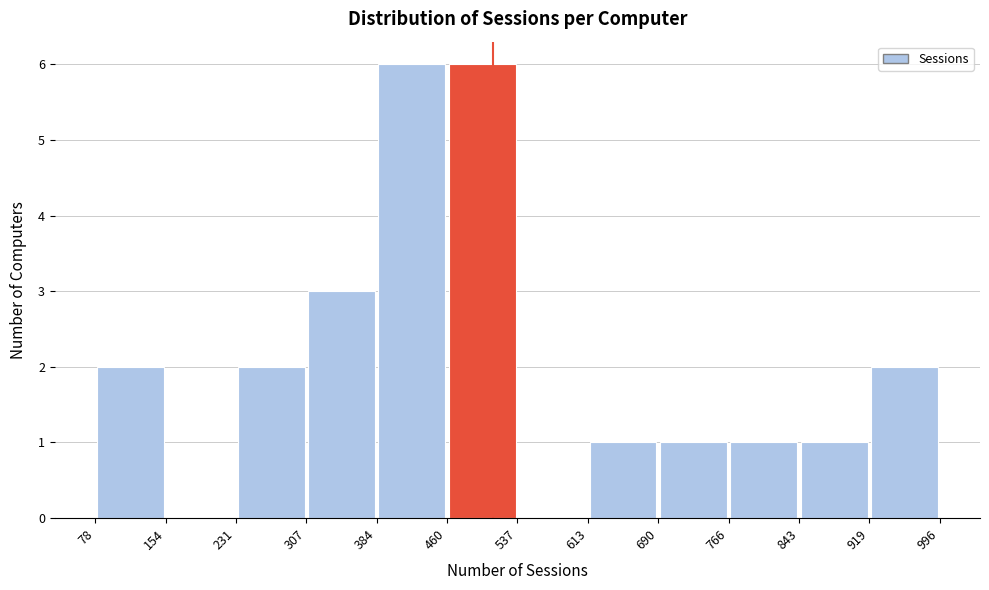

What is the height of the bar covering 919 to 996 on the x-axis? The values are not printed on the chart, so give them approximately, as read against the axis.

2